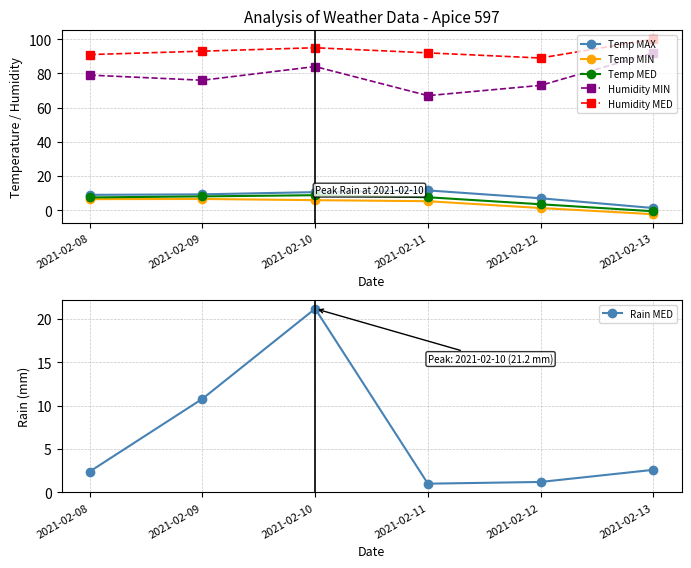

Reading left to right, transcribe all the data shown in this chart.

Temp MAX: 9.0	9.3	10.6	11.6	7.0	1.3
Temp MIN: 6.5	6.6	5.9	5.3	1.3	-2.3
Temp MED: 7.5	8.1	8.8	7.6	3.5	-0.6
Humidity MIN: 79.0	76.0	84.0	67.0	73.0	92.0
Humidity MED: 91.0	93.0	95.0	92.0	89.0	100.0
Rain MED: 2.4	10.8	21.2	1.0	1.2	2.6